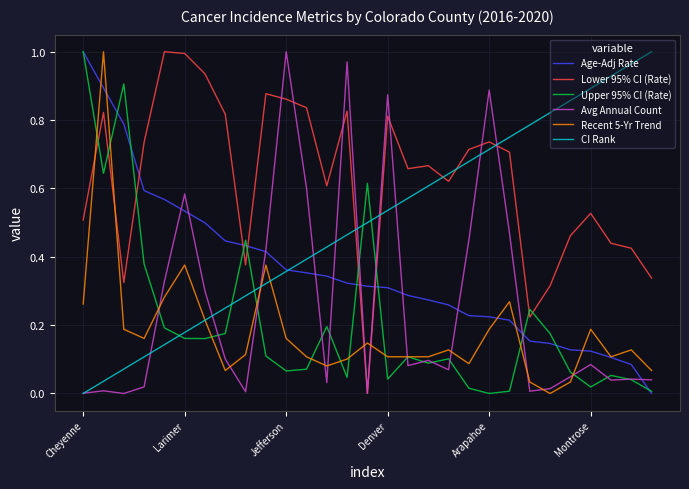

True or false: Lower 95% CI (Rate) and Upper 95% CI (Rate) cross at least once.

True